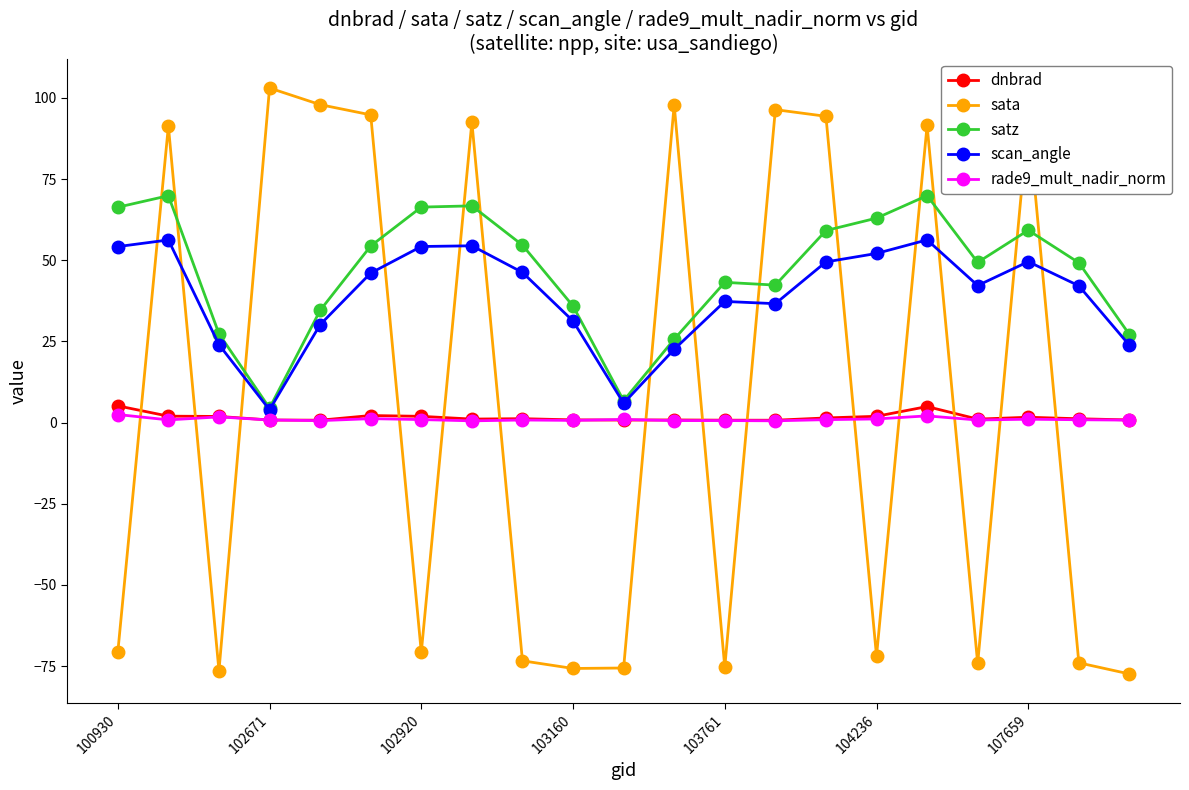

True or false: sata has more than 2 points higher than both neighbors.

True